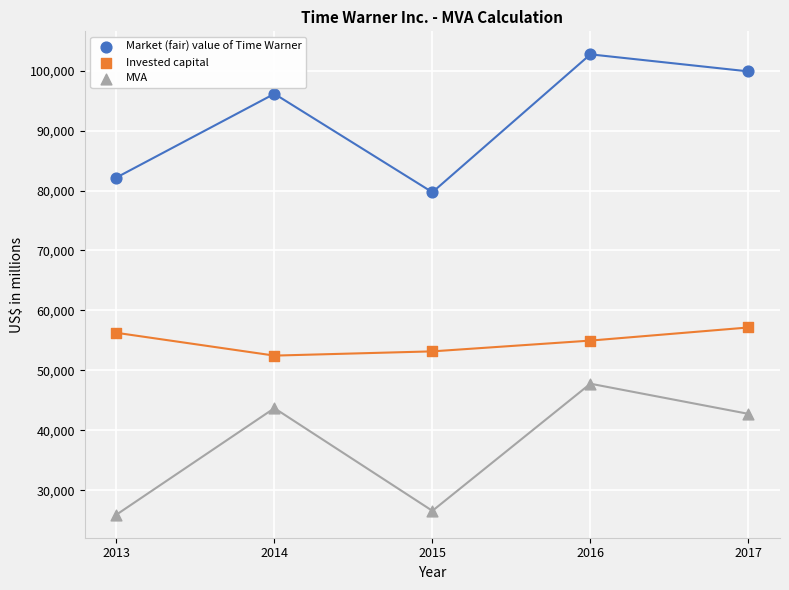

Across all series, what Y value is closest to 64316?

57150